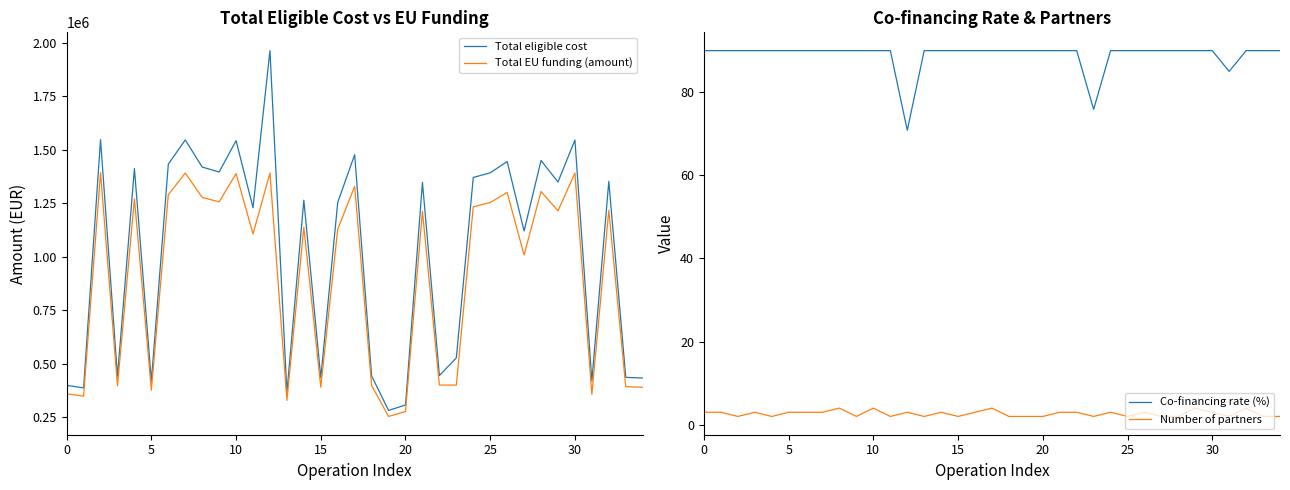

True or false: Number of partners and Co-financing rate (%) cross at least once.

False